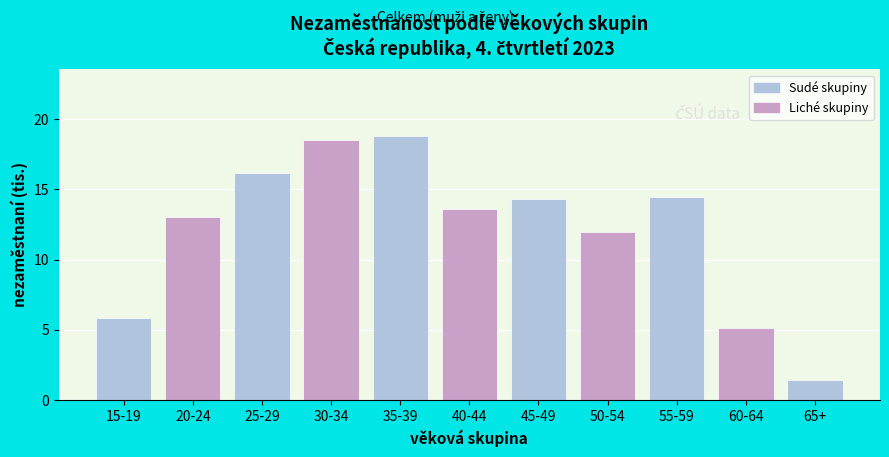

Reading left to right, list all the values displayed in this chart.

5.9	13.0	16.2	18.5	18.8	13.6	14.3	11.9	14.4	5.1	1.5